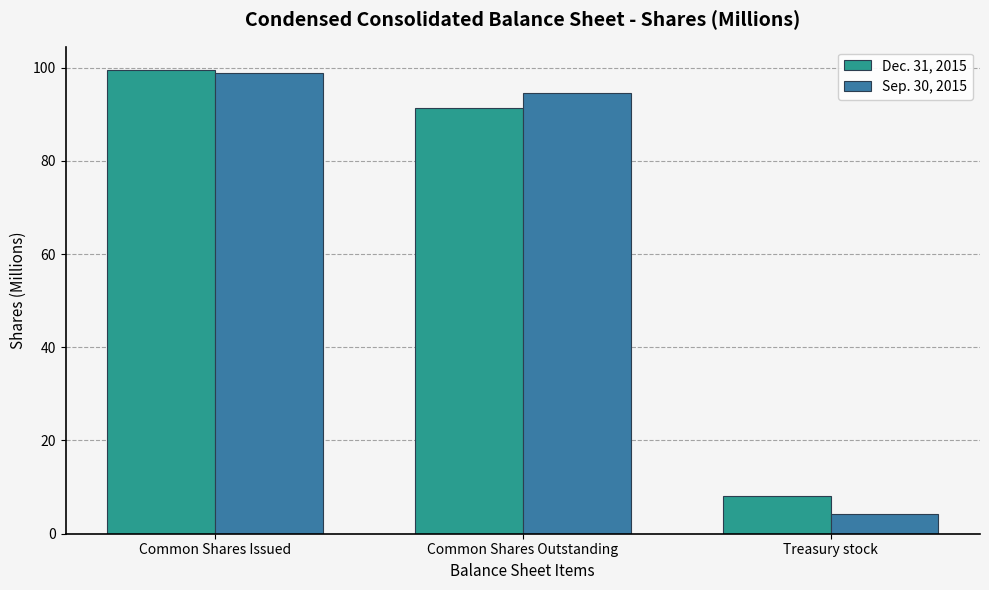

Rank the categories by Dec. 31, 2015 value from highest to lowest.

Common Shares Issued, Common Shares Outstanding, Treasury stock